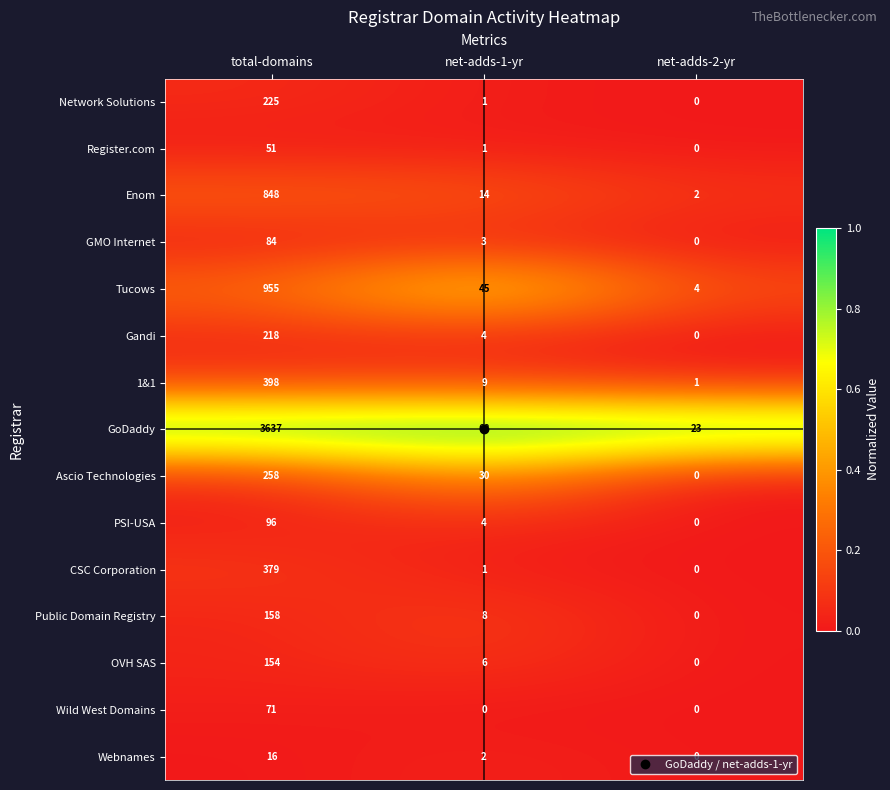

What is the total value across all series at total-domains?

7548